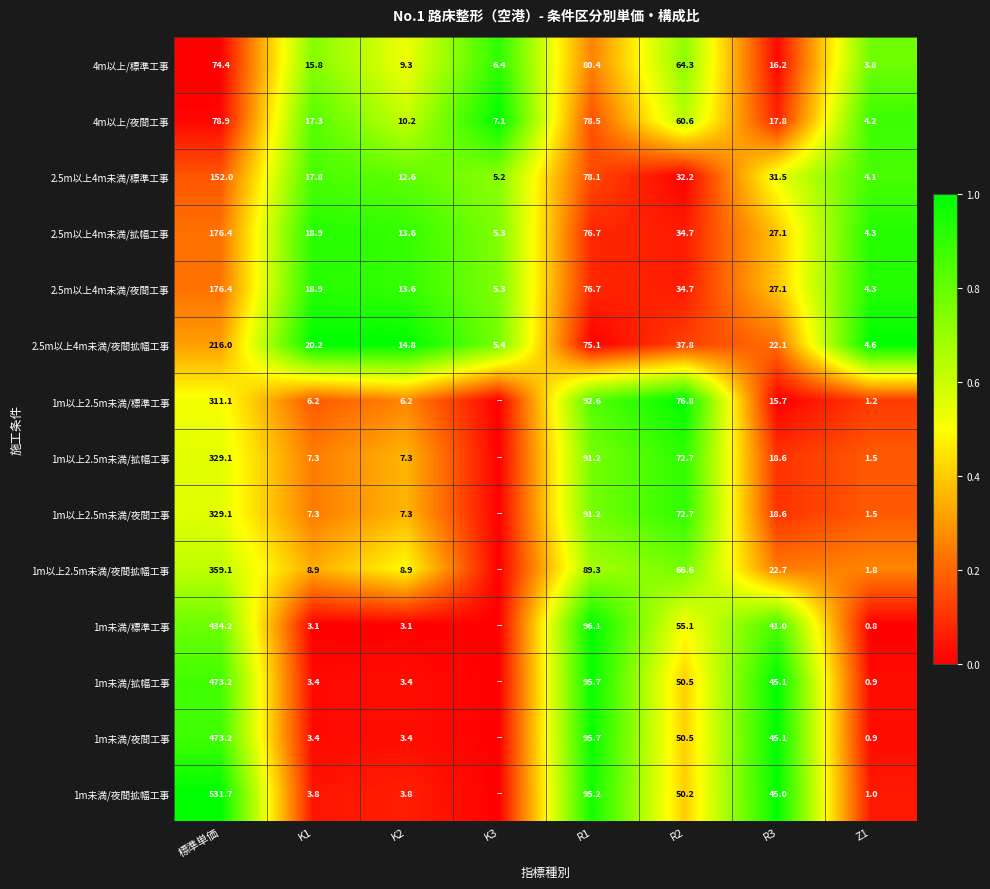

What is the difference between the second highest and minimum values in the 4m以上/標準工事 series?

70.6